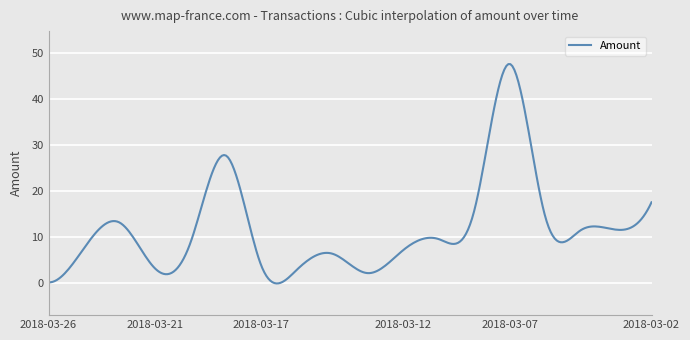

What is the greatest value displayed?

47.6